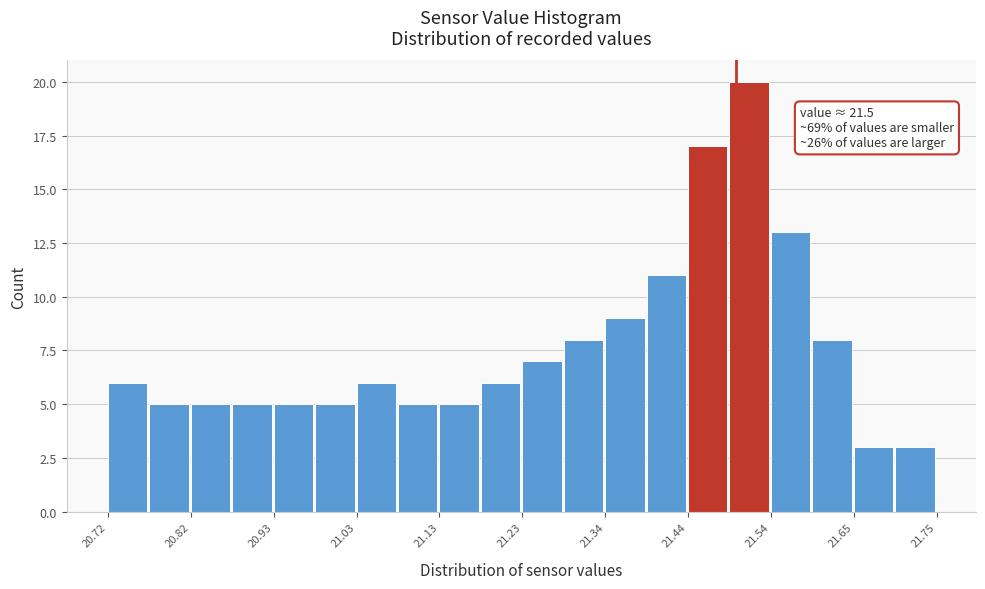

Around what value on the x-axis is the tallest bar? Give the approximate position of its centre, as read against the axis.

21.52